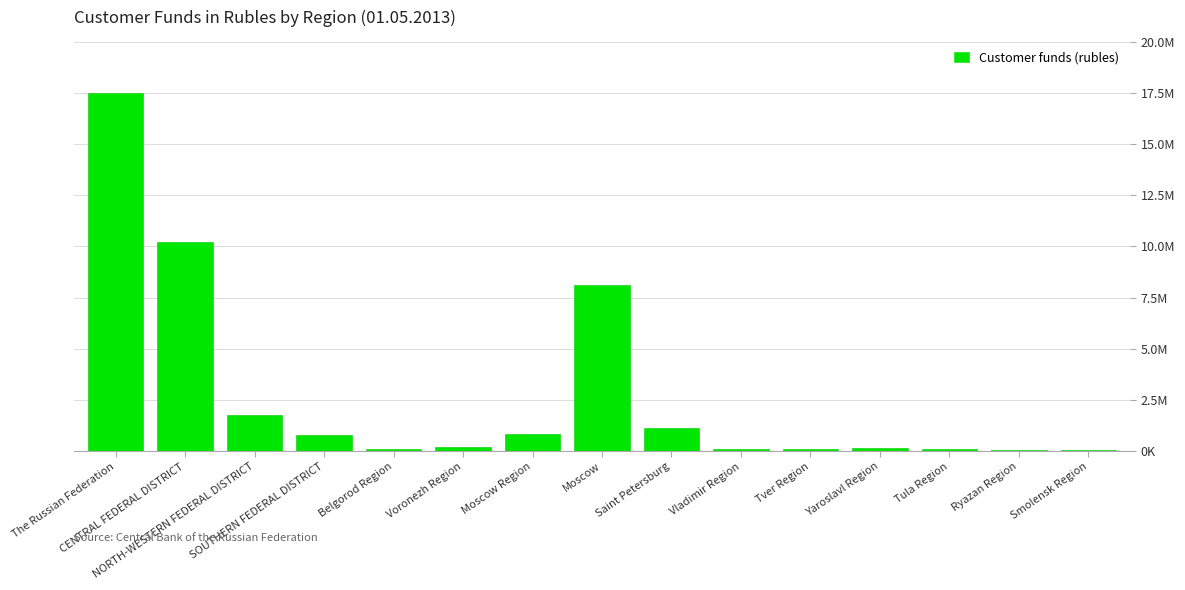

What is the sum of the values at Saint Petersburg and Tula Region?

1228935